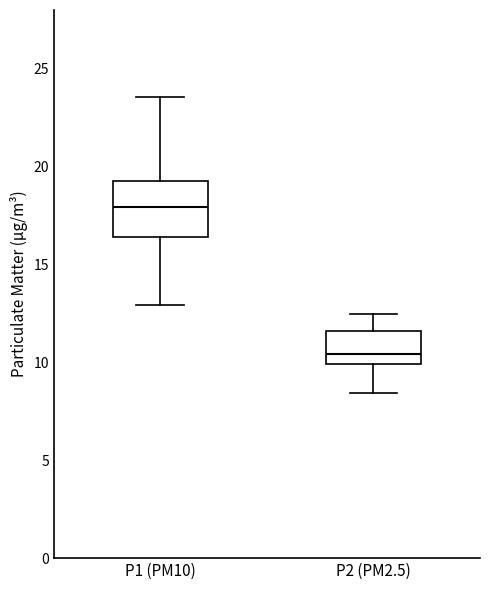

Comparing the boxes themselves (not the whiskers), which one is the tallest?

P1 (PM10)